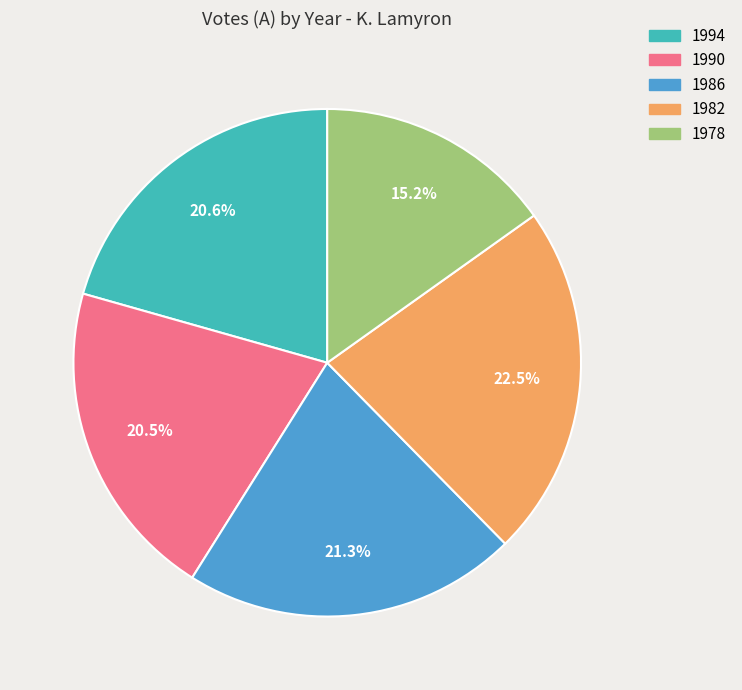

Between 1978 and 1994, which is larger?

1994